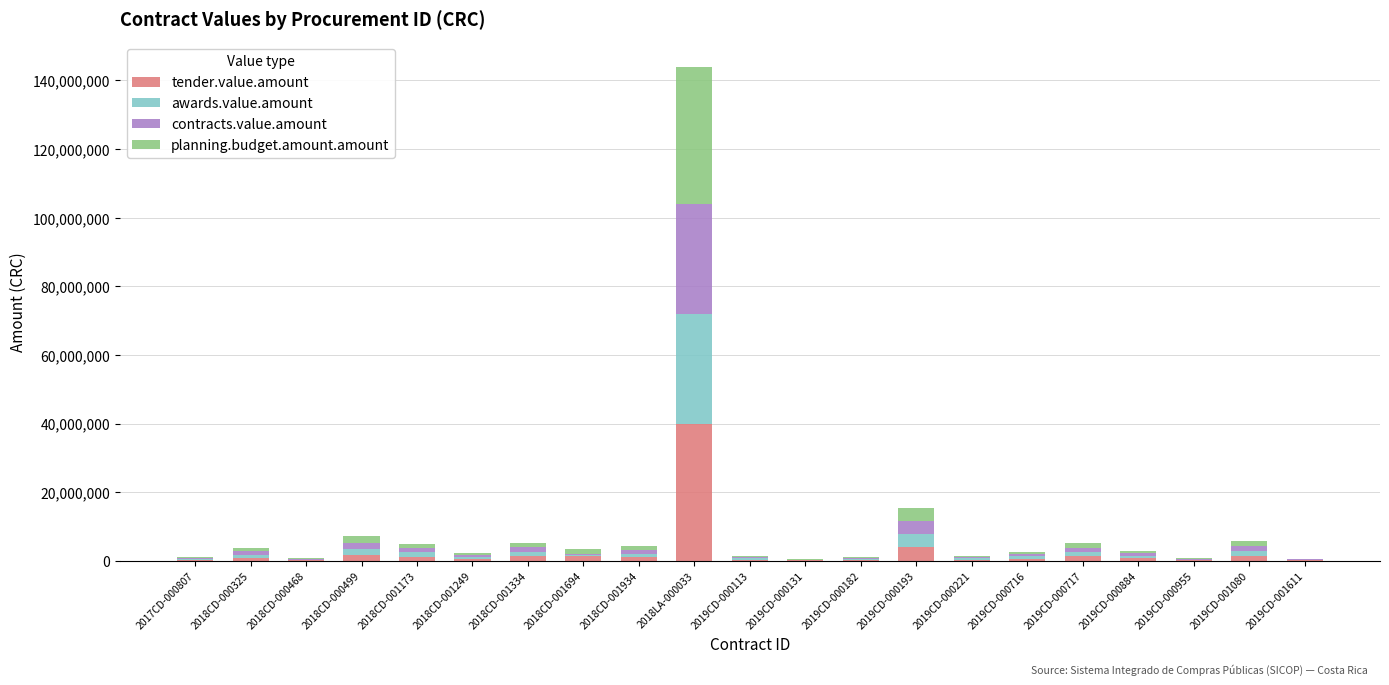

At which label does tender.value.amount reach its peak?

2018LA-000033